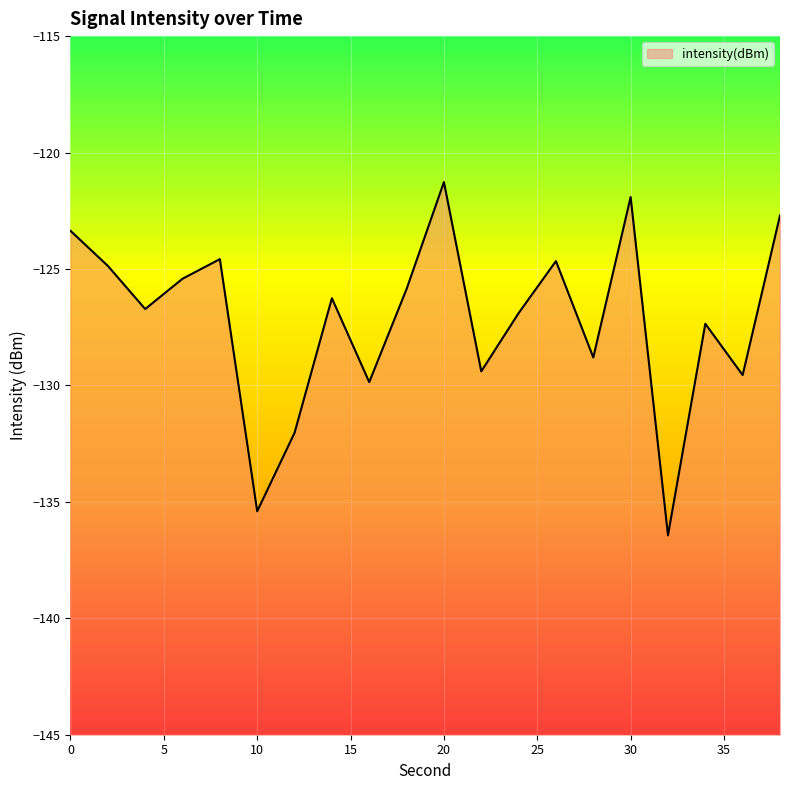

What is the change in value from 32 to 36?

+6.9